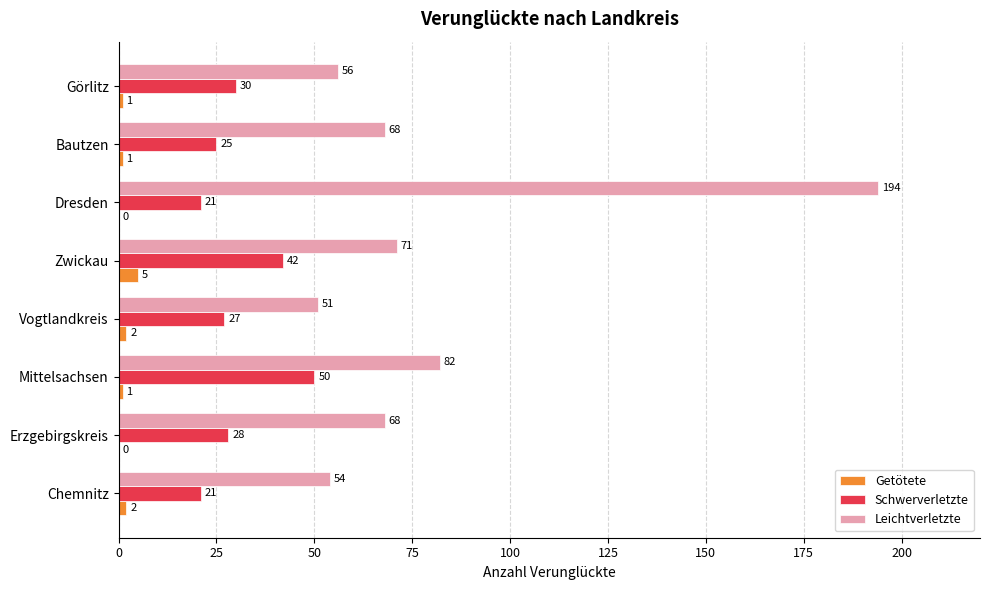

What is the total value across all series at Görlitz?

87